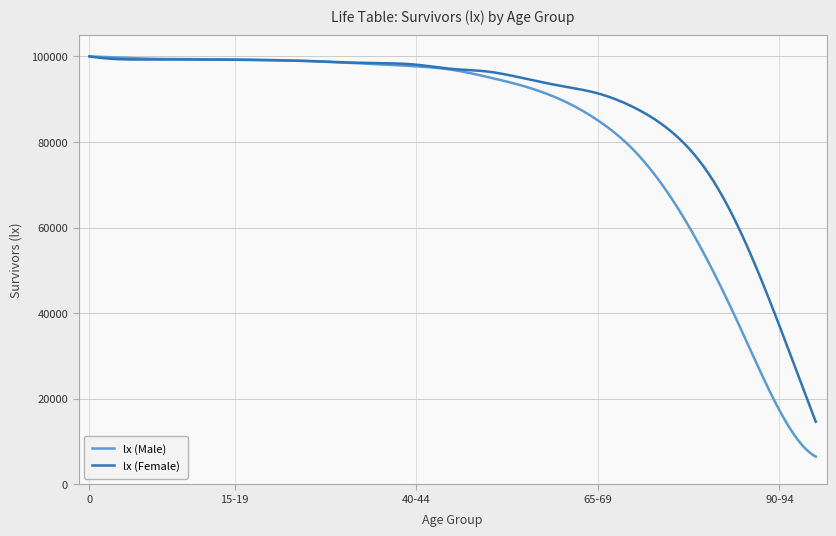

What is the minimum value shown in the chart?

6460.0